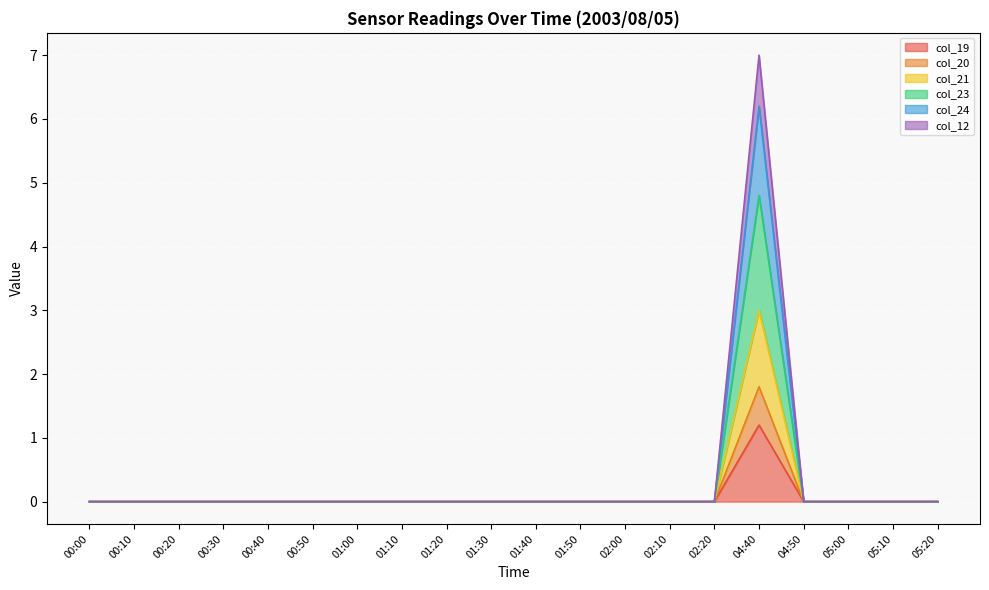

Which category has the highest value in the col_12 series?

04:40